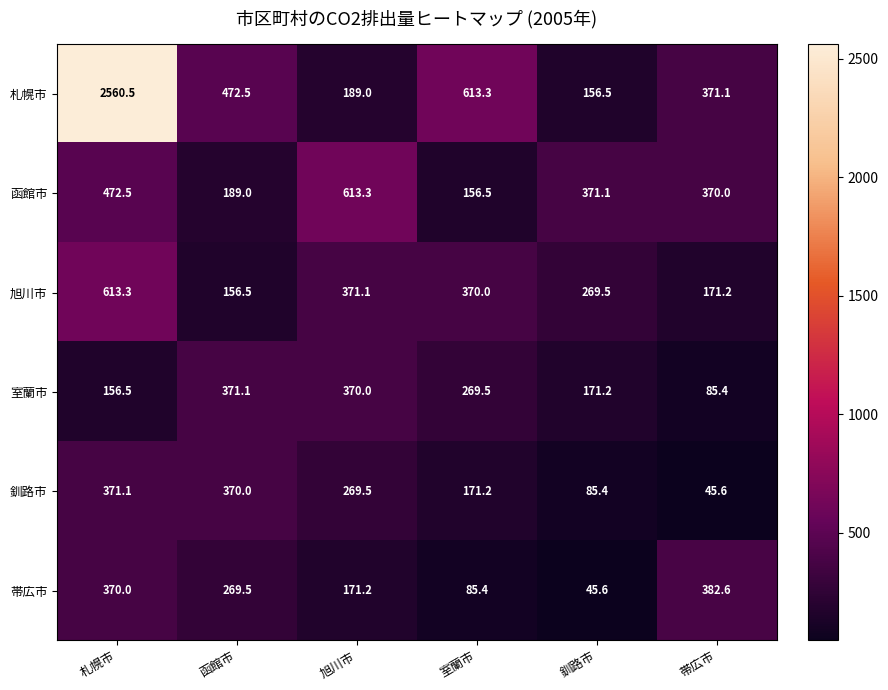

At which category is the sum across all series the highest?

札幌市